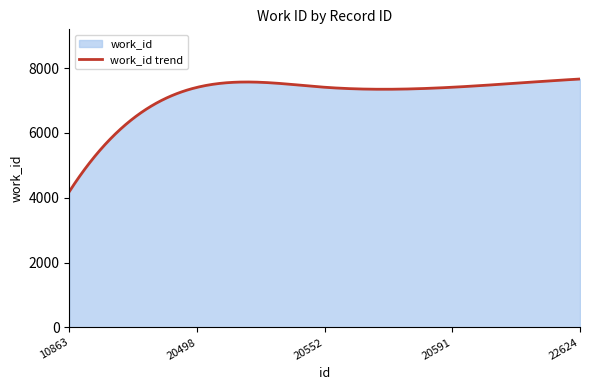

What is the sum of all values?

2147483.5